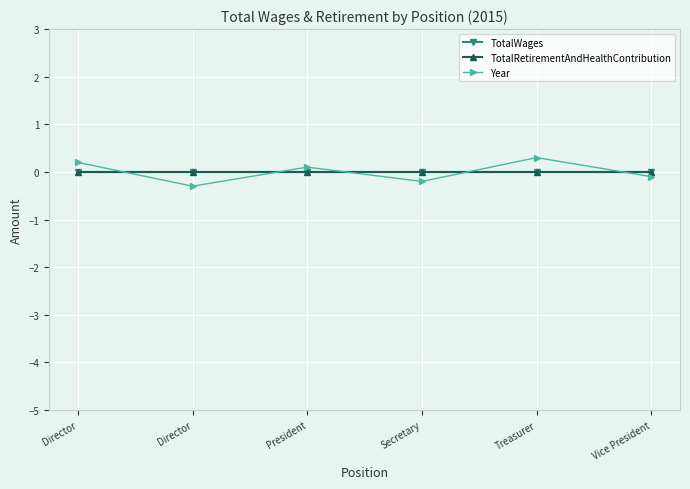

True or false: TotalRetirementAndHealthContribution has a value of 0.0 at Treasurer.

True